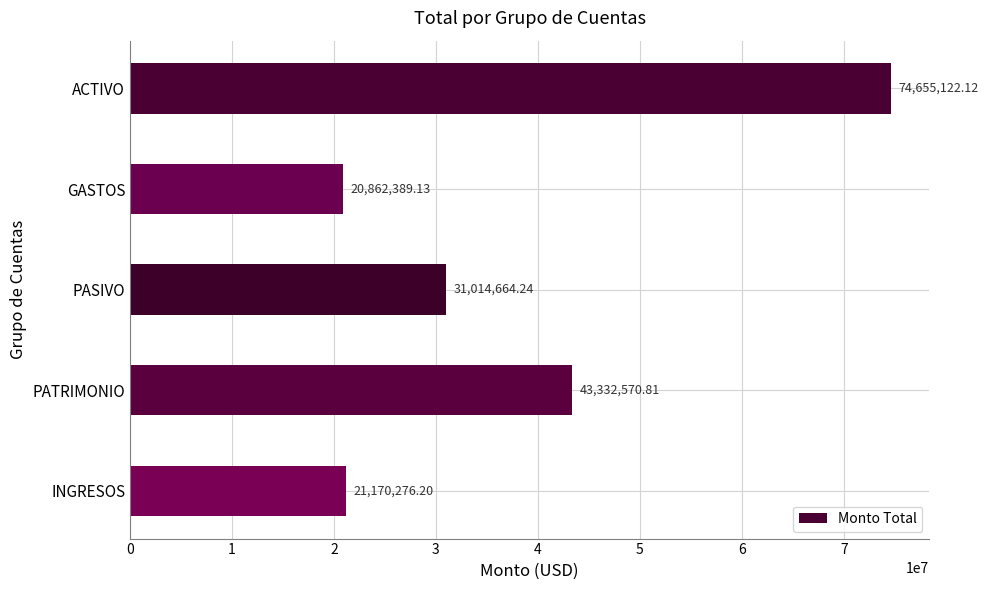

At which category does the chart reach its minimum across all series?

GASTOS